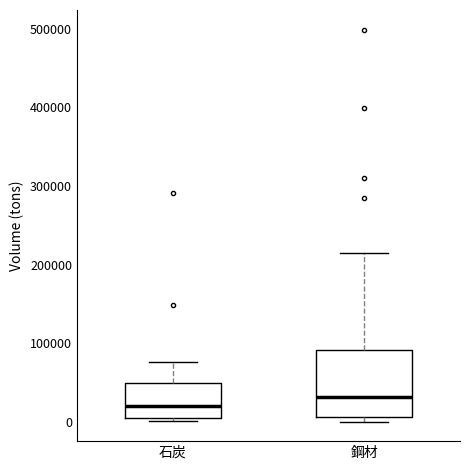

Reading left to right, read every box against the y-axis: the position of its median line, the range the box covers, and the ends of its whiskers. The values are not printed on the chart, so give them approximately, as read against the axis.

石炭: median 20000, box 0 to 50000, whiskers 0 (just below the box's lower edge) to 80000
鋼材: median 30000, box 10000 to 90000, whiskers 0 to 220000